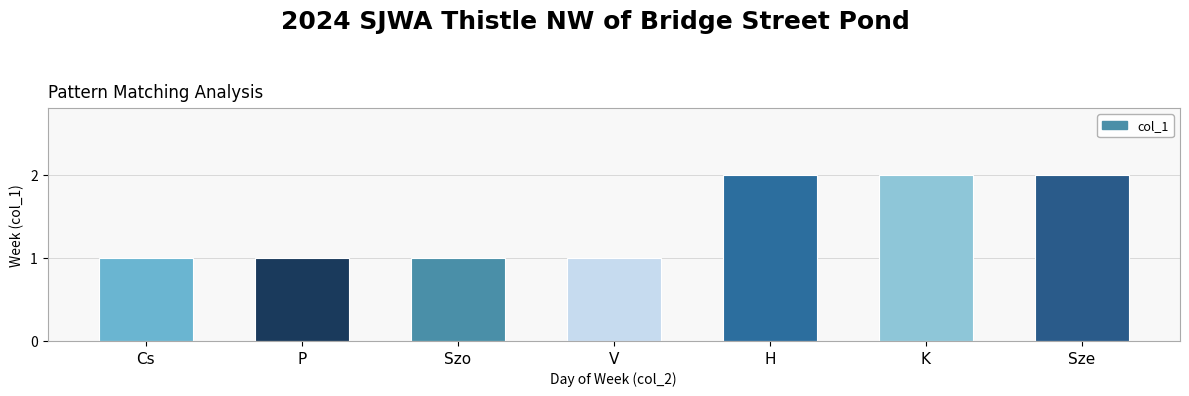

Reading right to left, transcribe all the data shown in this chart.

Sze=2	K=2	H=2	V=1	Szo=1	P=1	Cs=1